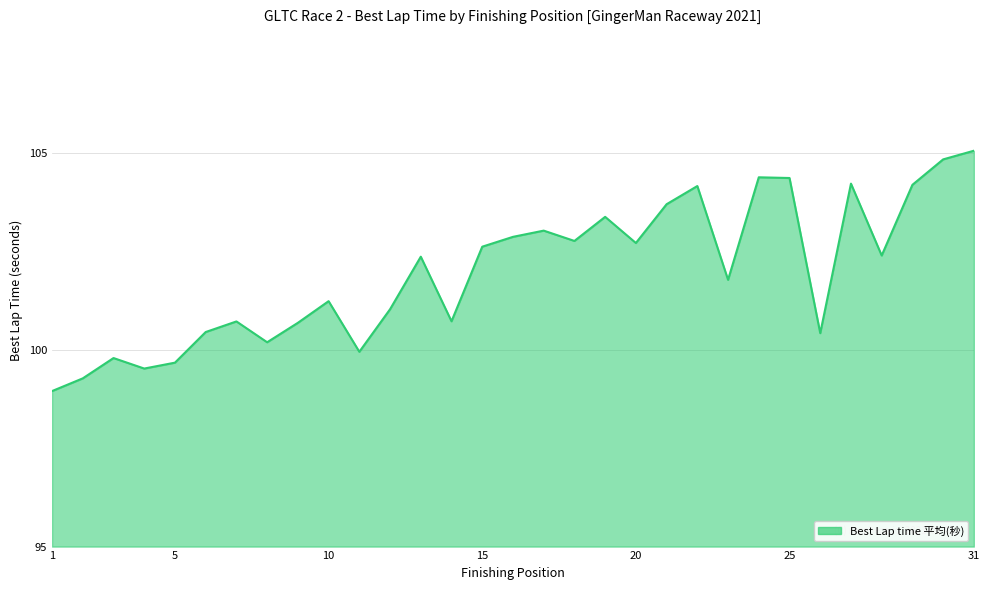

What is the minimum value shown in the chart?

99.0